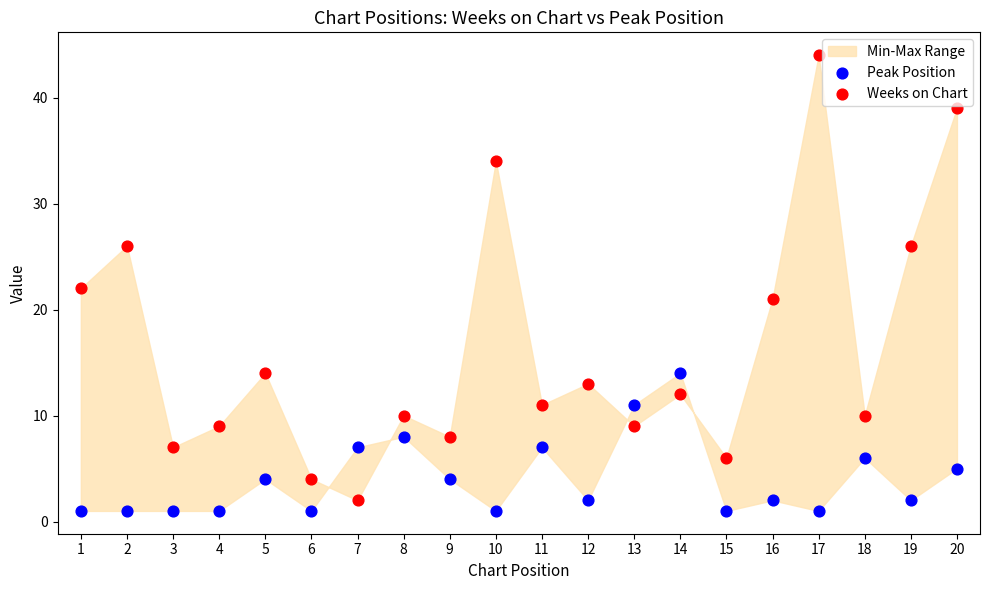

Which series contains the lowest Y value?

Peak Position